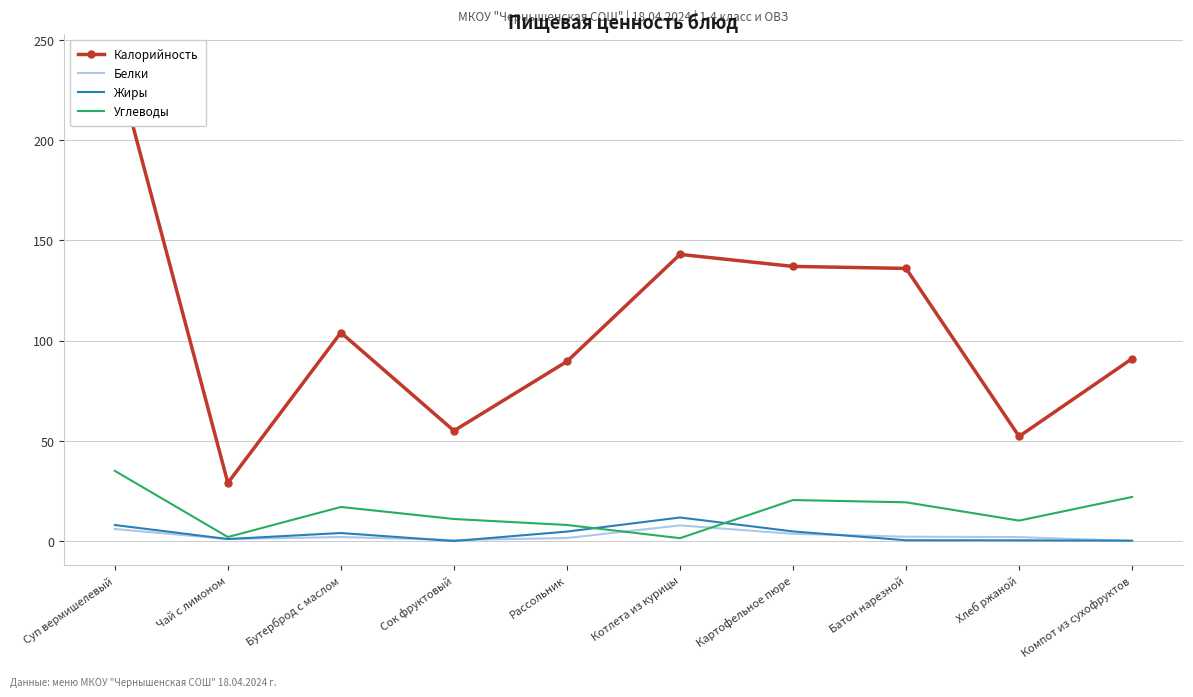

Reading left to right, list all the values displayed in this chart.

Калорийность: 241.0	29.0	104.0	55.0	89.6	143.0	137.0	136.0	52.2	91.0
Белки: 6.0	1.0	2.0	0.5	1.5	7.8	3.6	2.2	2.0	0.0
Жиры: 8.0	1.0	4.0	0.0	4.7	11.8	4.8	0.4	0.4	0.2
Углеводы: 35.0	2.0	17.0	11.0	8.0	1.4	20.4	19.3	10.2	22.0